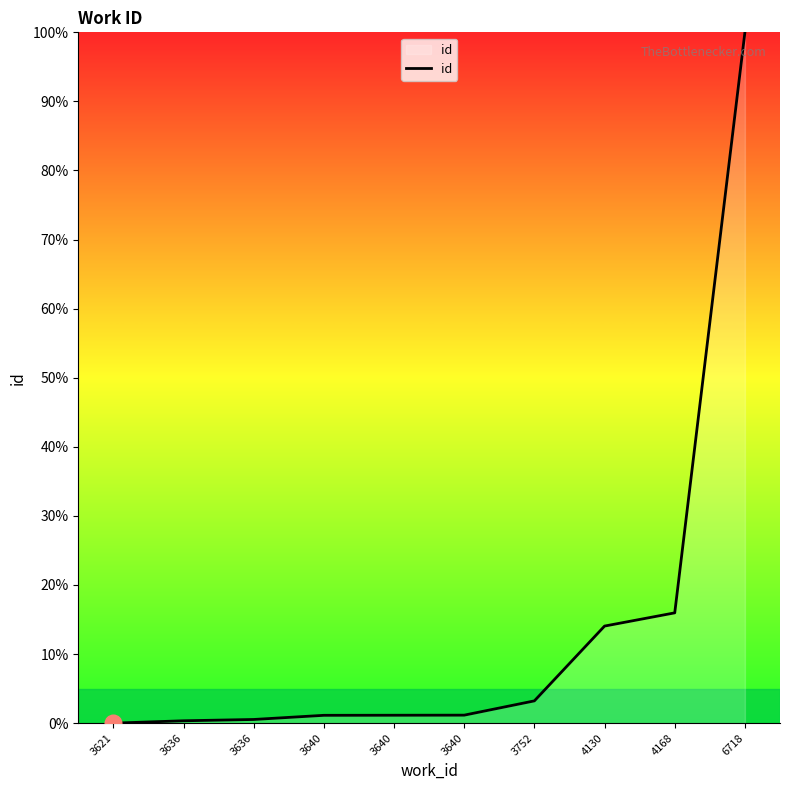

Is it true that the value at 3752 is 3.2?

True